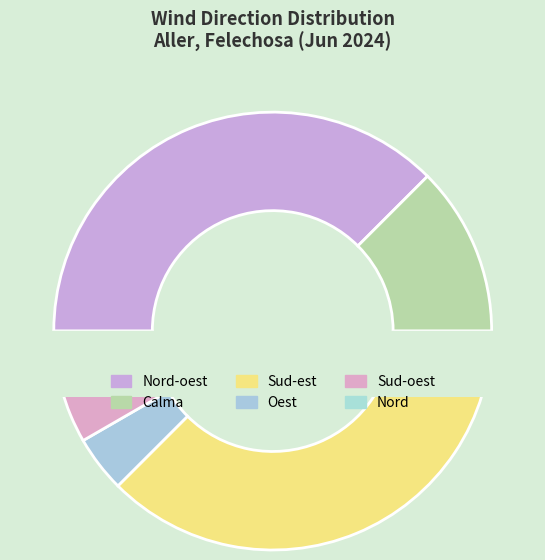

The Sud-oest slice represents 1% of the pie. True or false?

False